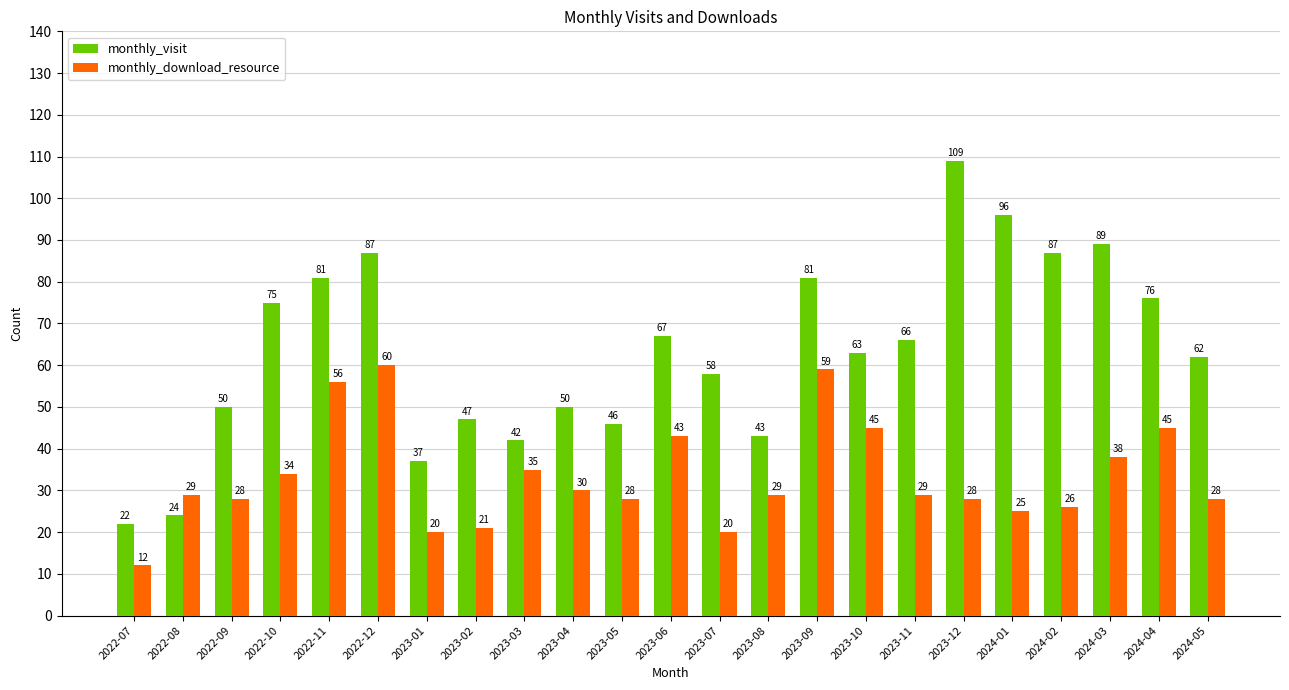

At which category does the chart reach its minimum across all series?

2022-07